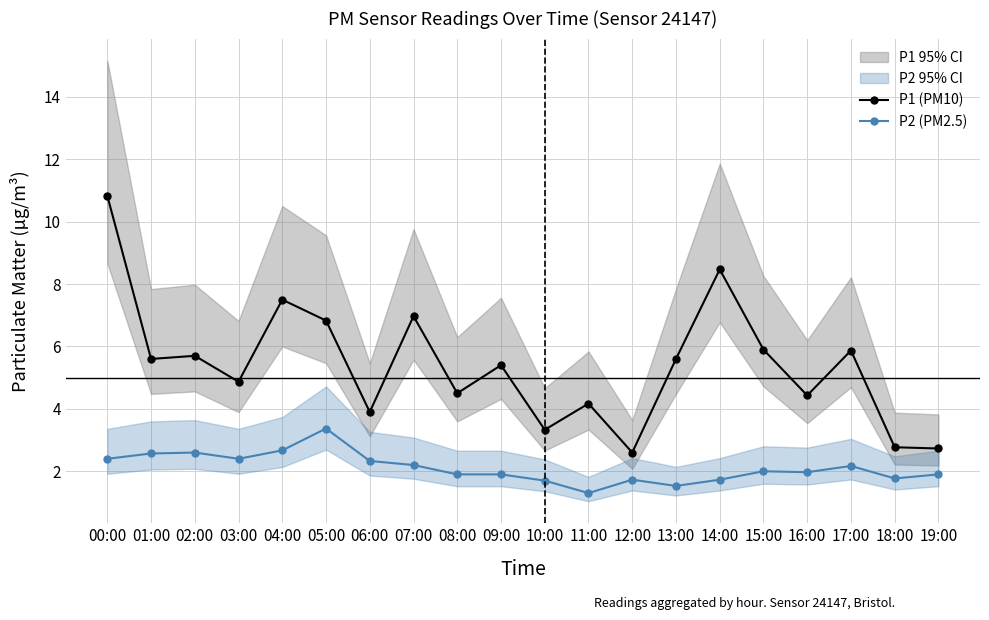

Between 18:00 and 01:00, which is larger?

01:00